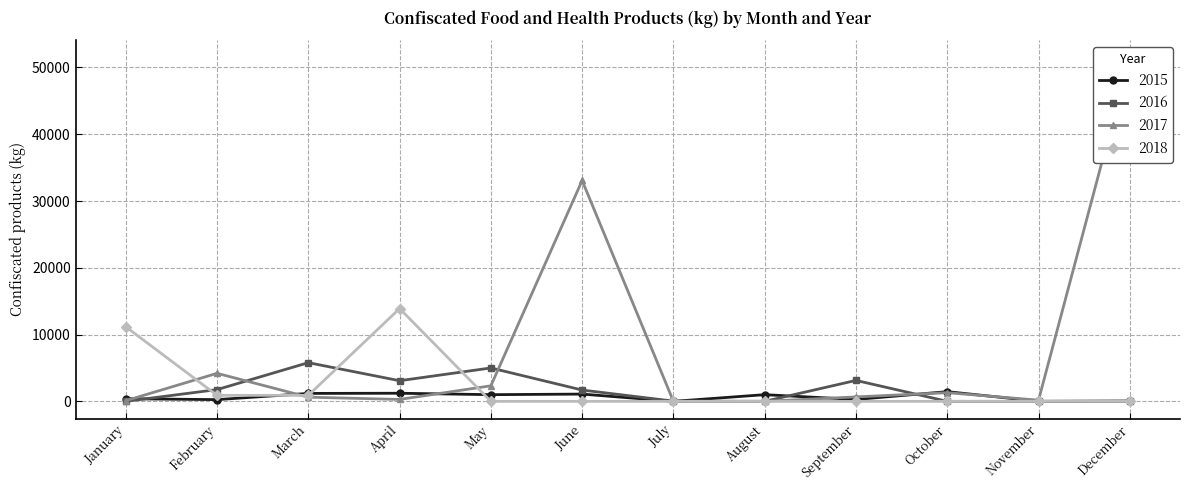

What is the spread (max minus min) of values at May?

5000.0